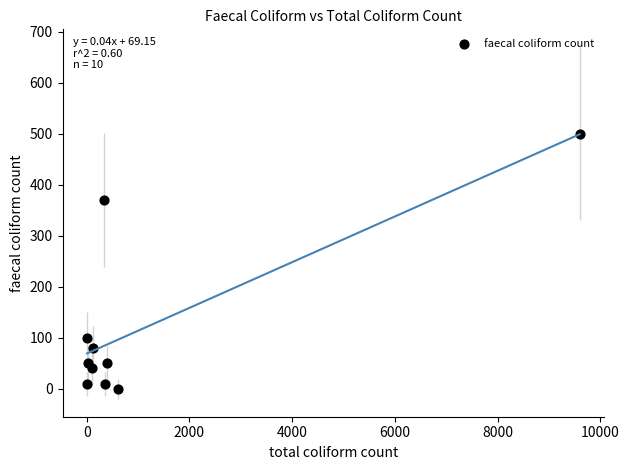

What Y value in the scatter plot is closest to 250?

370